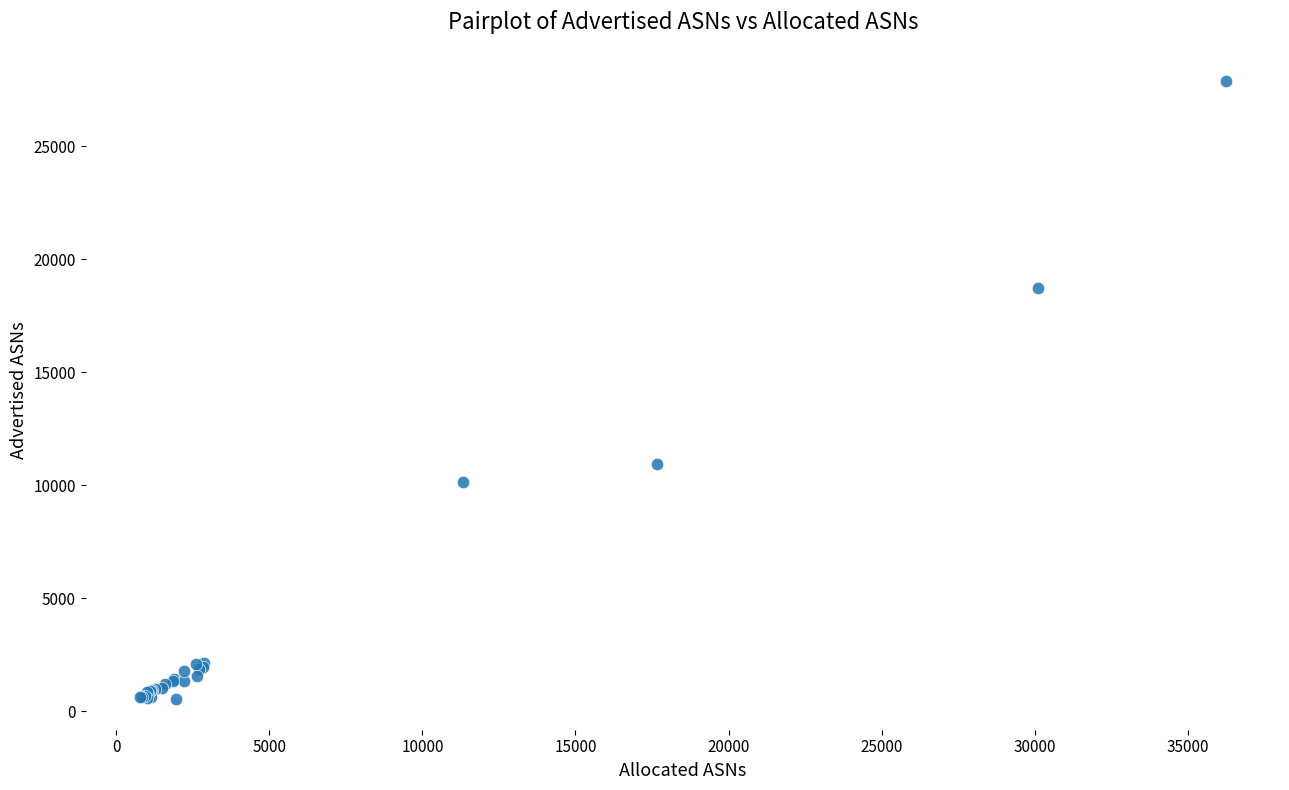

What Y value in the scatter plot is closest to 14222?

10958